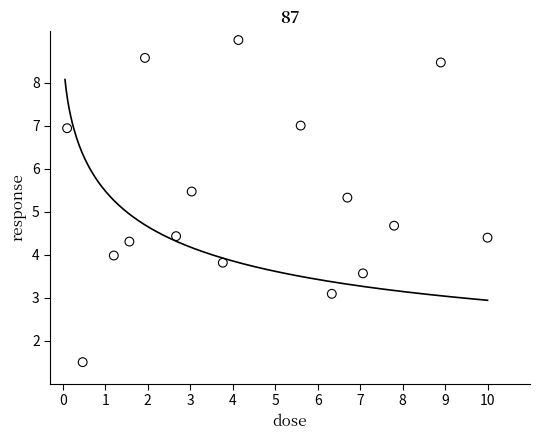

What is the range of Y values (max minus min)?

7.5